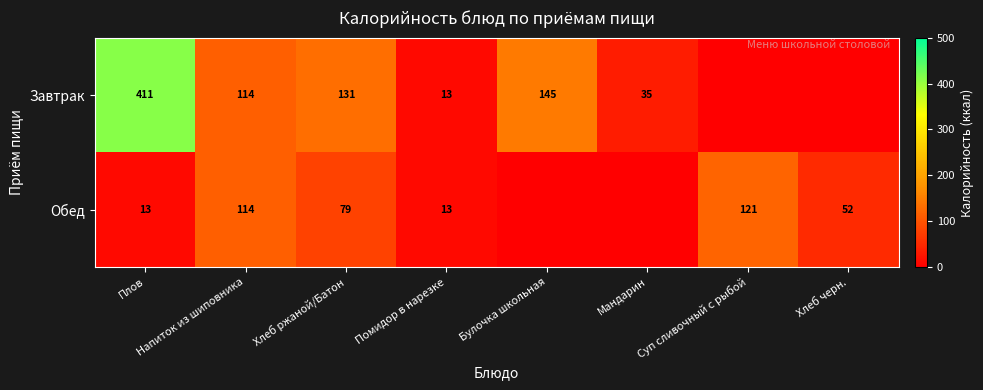

At which category is the sum across all series the highest?

Плов